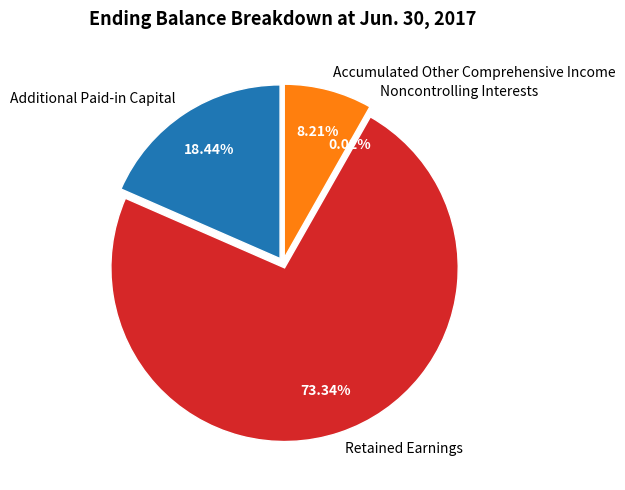

To the nearest percent, what is the difference between the largest and smallest slice percentages?

73%